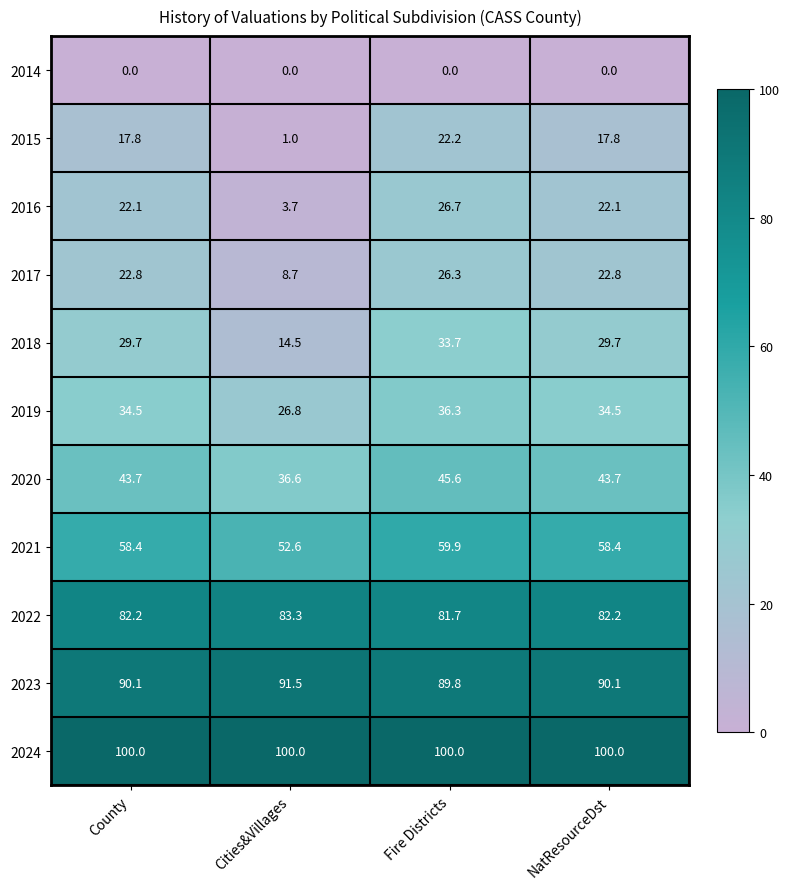

What is the total value across all series at Cities&Villages?

418.7